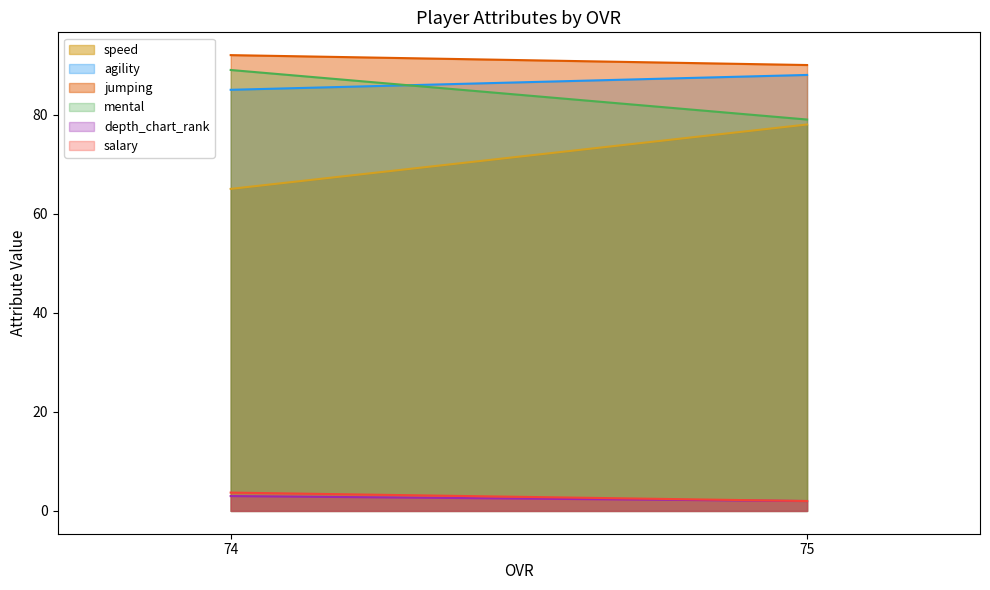

True or false: speed and salary cross at least once.

False